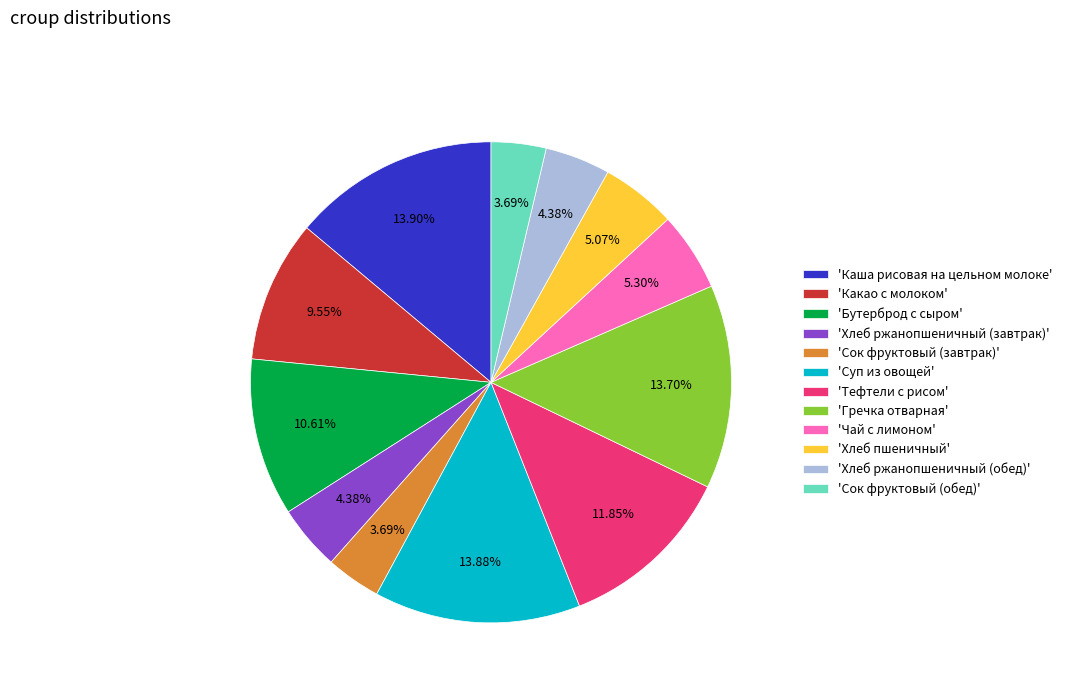

How many segments does this pie chart have?

12